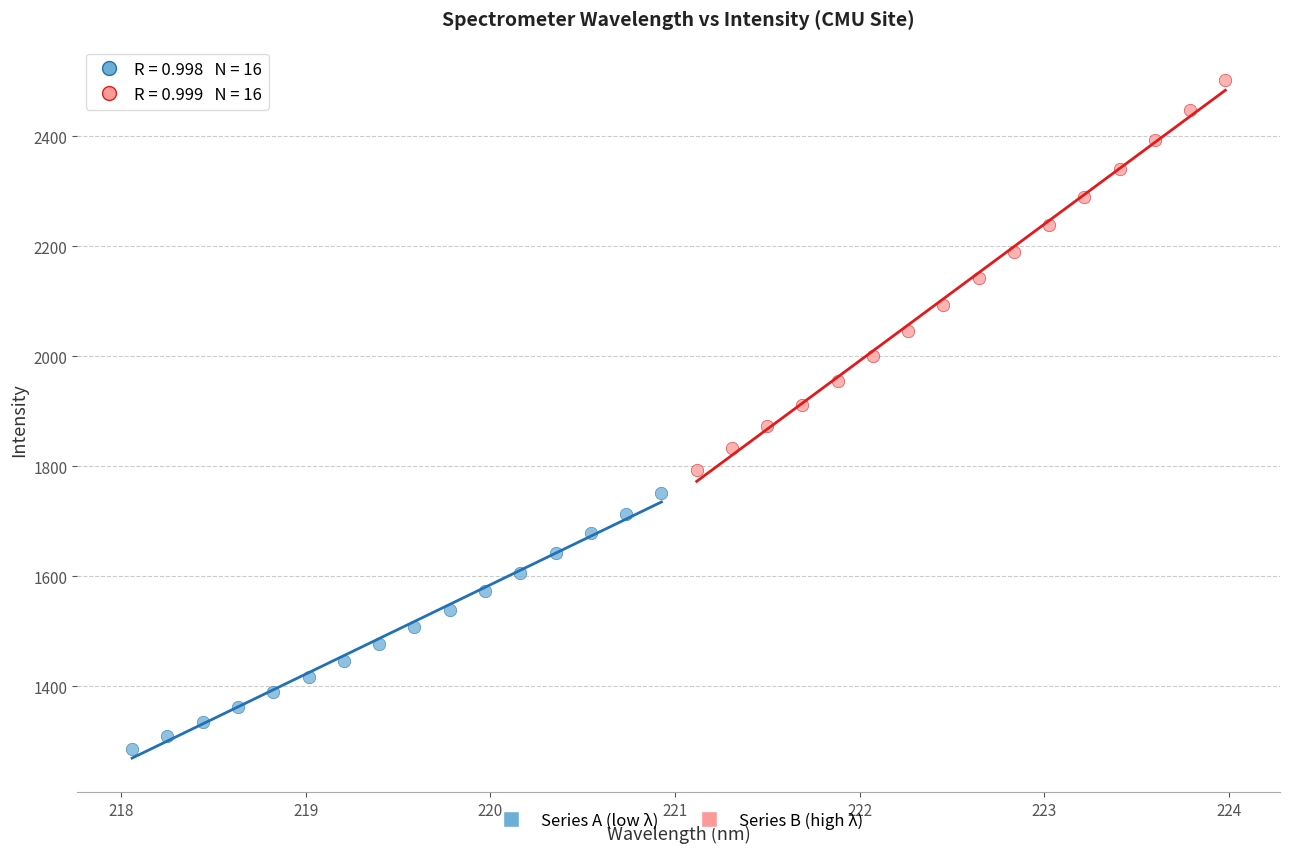

Which series reaches the minimum Y coordinate?

Series A (low λ)